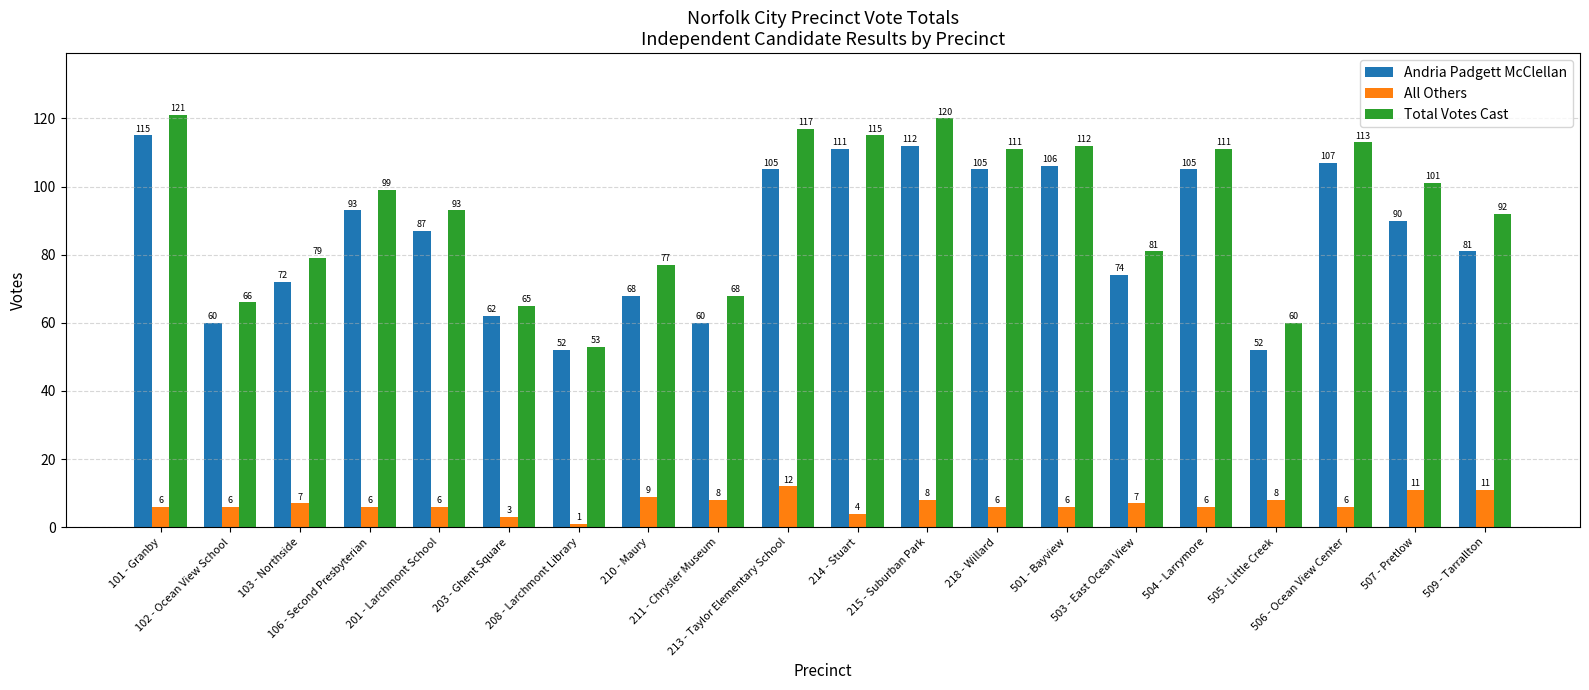

What is the spread (max minus min) of values at 103 - Northside?

72